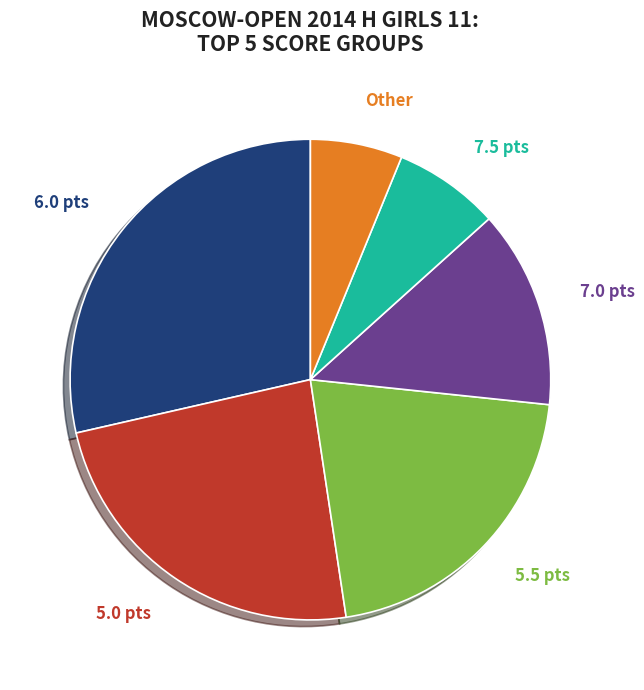

Rank the categories by value from lowest to highest.

Other, 7.5 pts, 7.0 pts, 5.5 pts, 5.0 pts, 6.0 pts